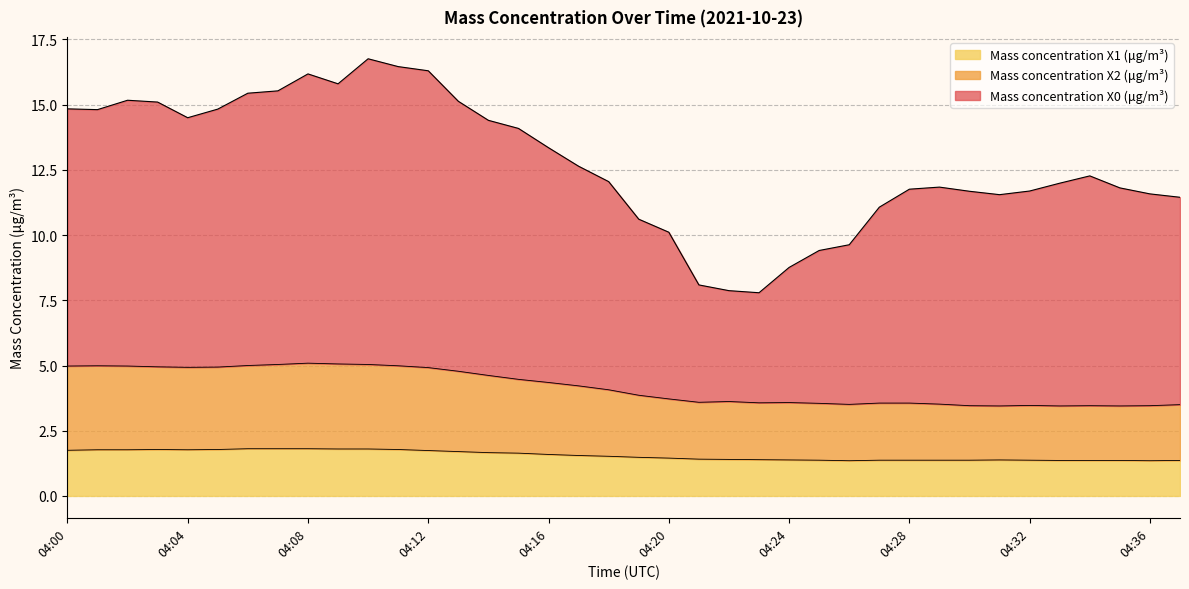

What is the minimum value shown in the chart?

1.4